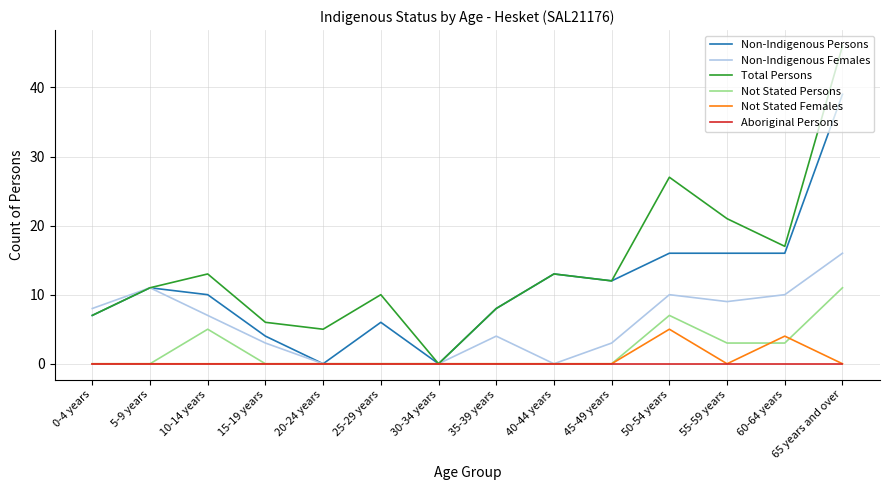

Which category has the highest value across all series?

65 years and over